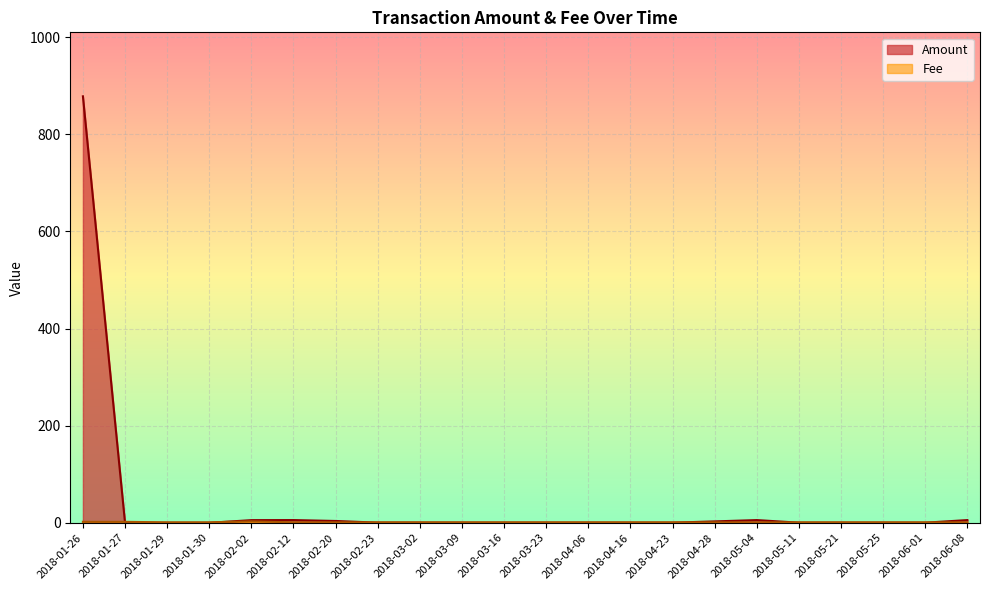

What is the label of the 16th point from the right?

2018-02-20